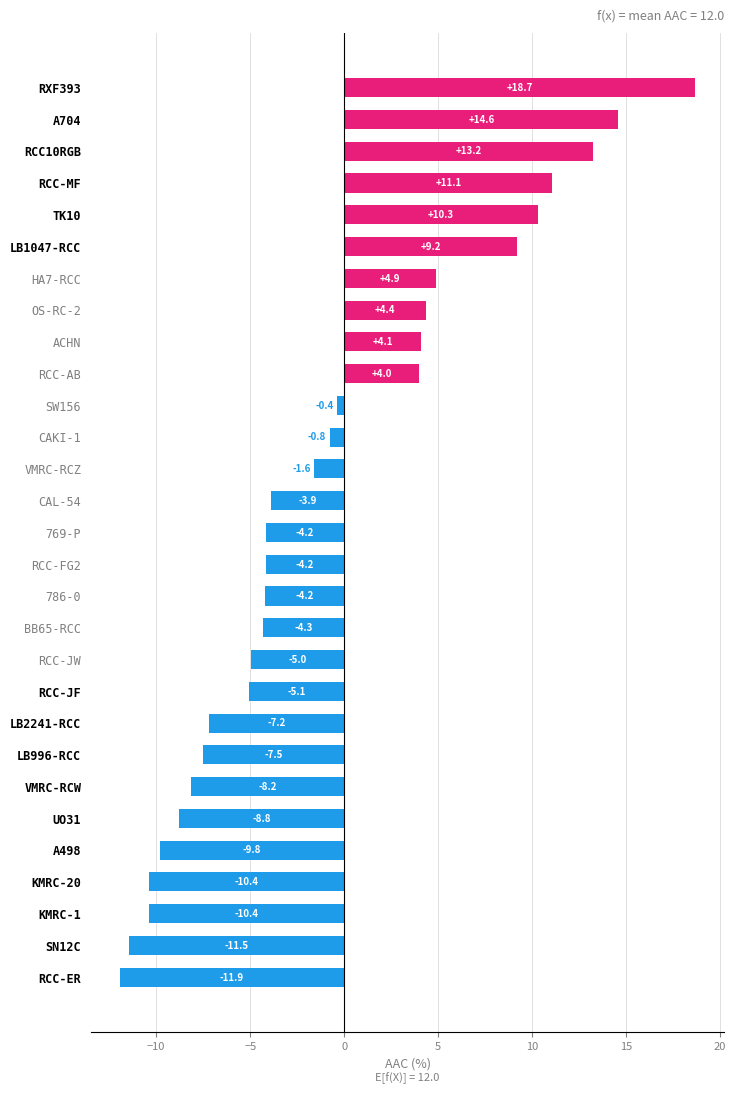

What is the average value?

-0.9